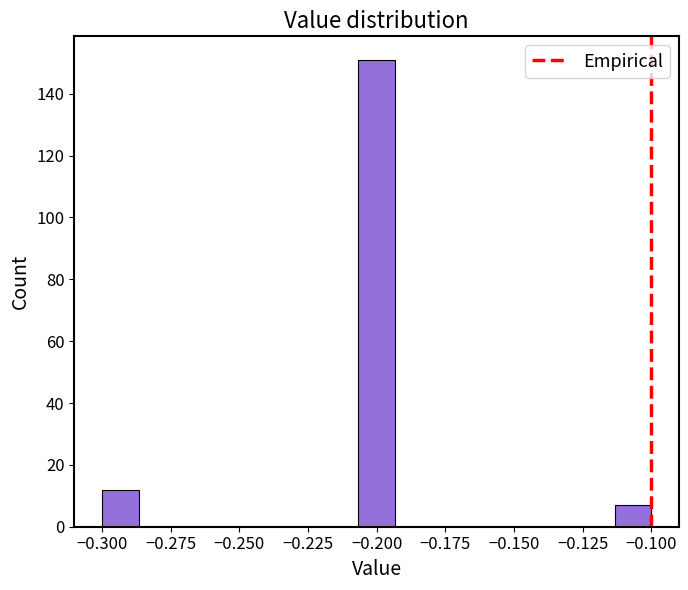

Around what value on the x-axis is the tallest bar? Give the approximate position of its centre, as read against the axis.

-0.200